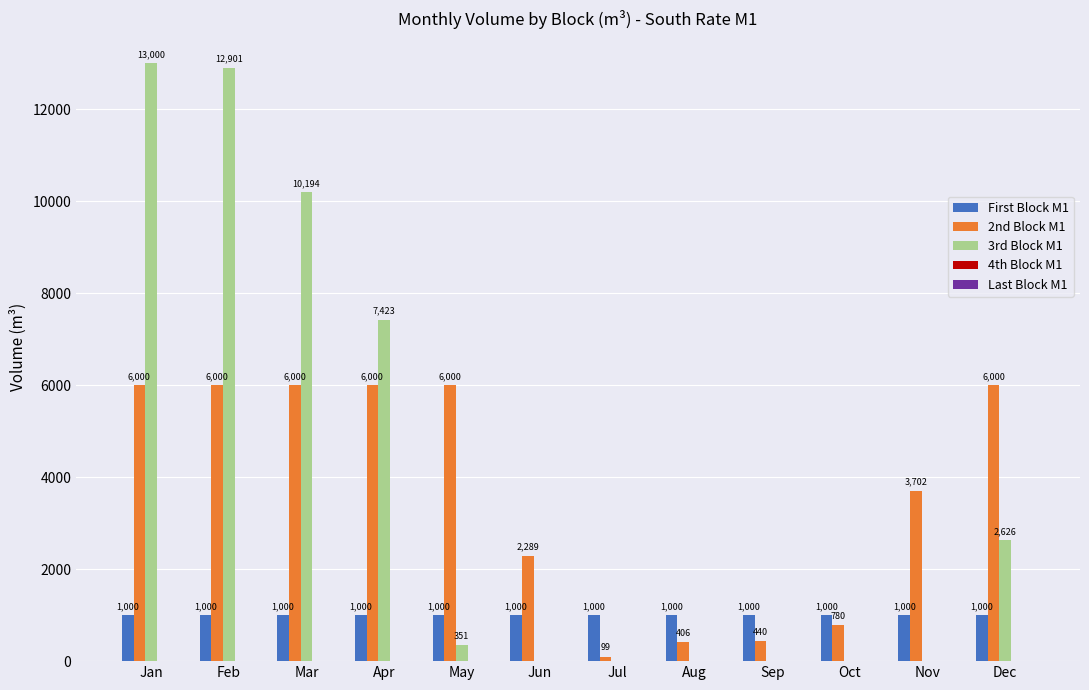

What value does the 2nd Block M1 series have at Jan?

6000.0